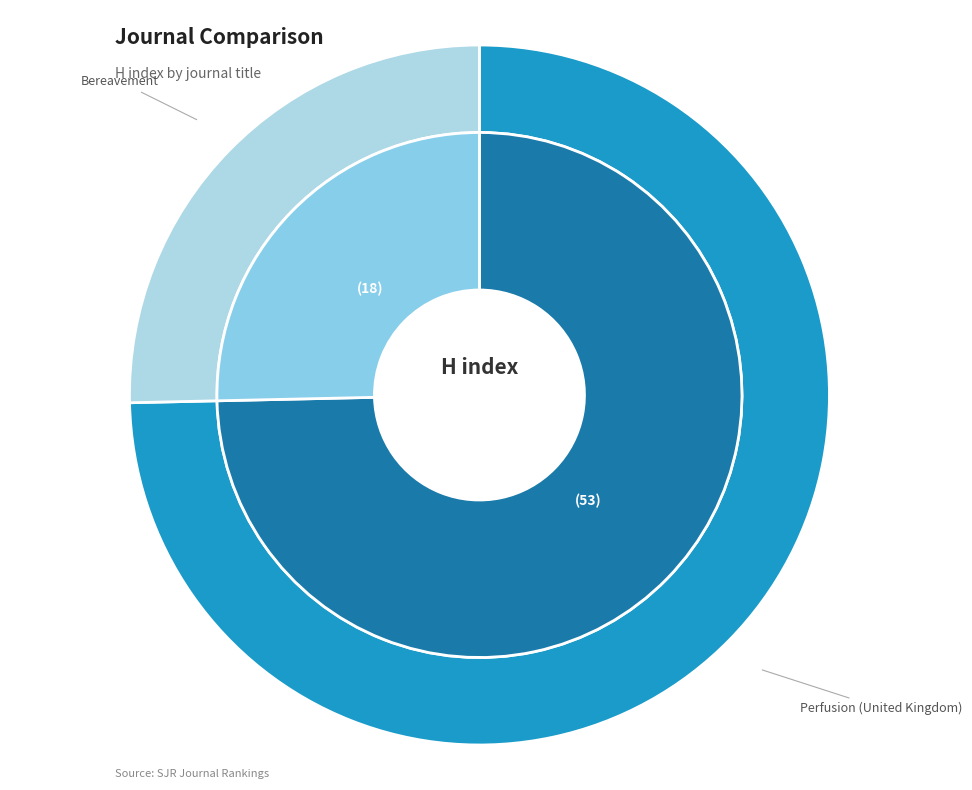

What is the change in value from Perfusion (United Kingdom) to Bereavement?

-35